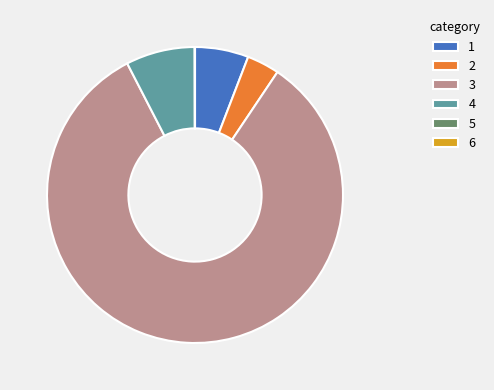

Which slice is the largest?

3